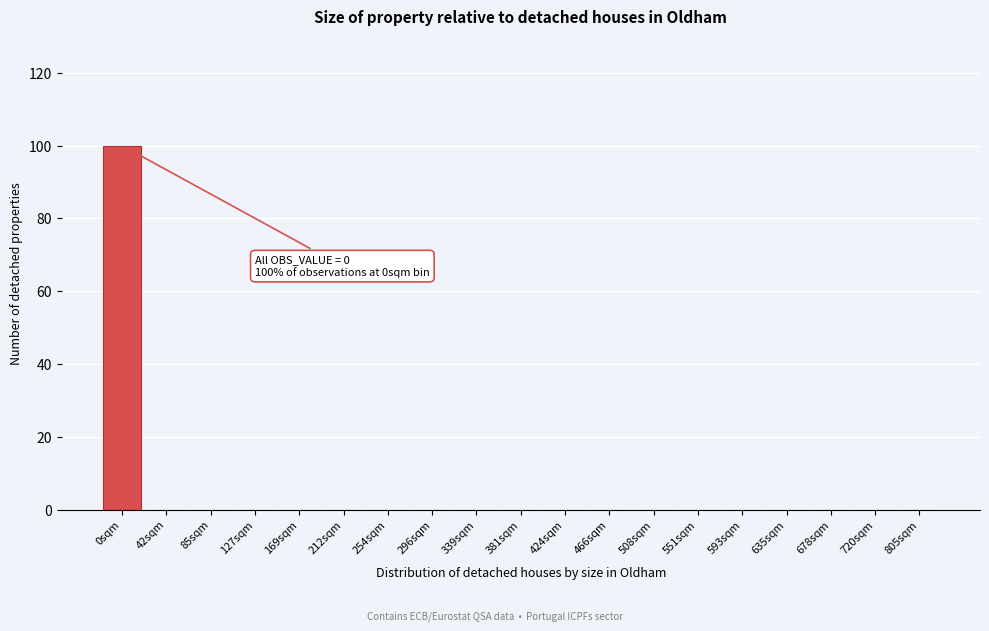

Reading left to right, extract all data points from this chart.

0sqm=100	42sqm=0	85sqm=0	127sqm=0	169sqm=0	212sqm=0	254sqm=0	296sqm=0	339sqm=0	381sqm=0	424sqm=0	466sqm=0	508sqm=0	551sqm=0	593sqm=0	635sqm=0	678sqm=0	720sqm=0	805sqm=0